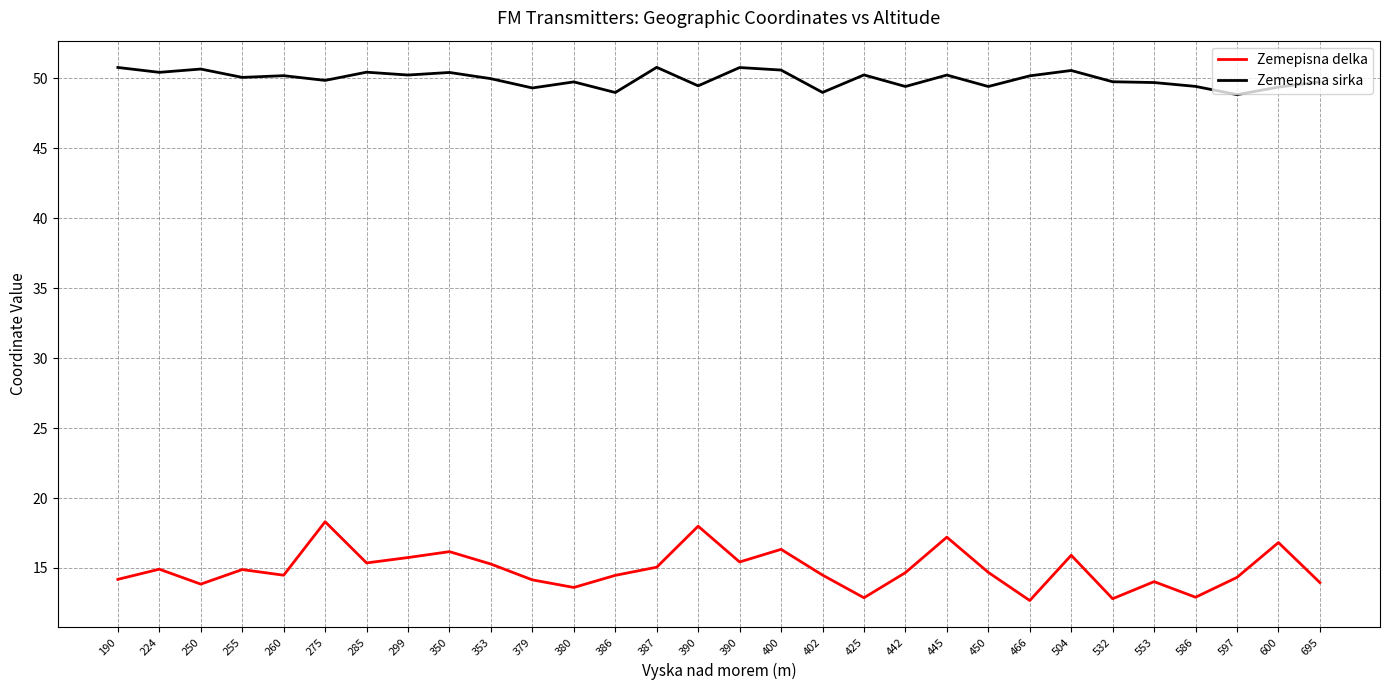

Does the chart display data point markers on the line(s)?

No